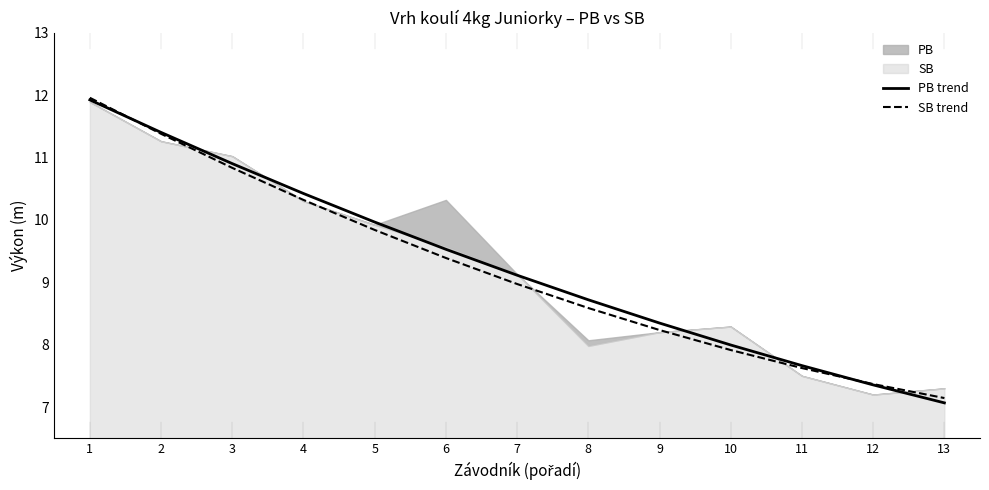

What is the average value of the SB trend series?

9.2